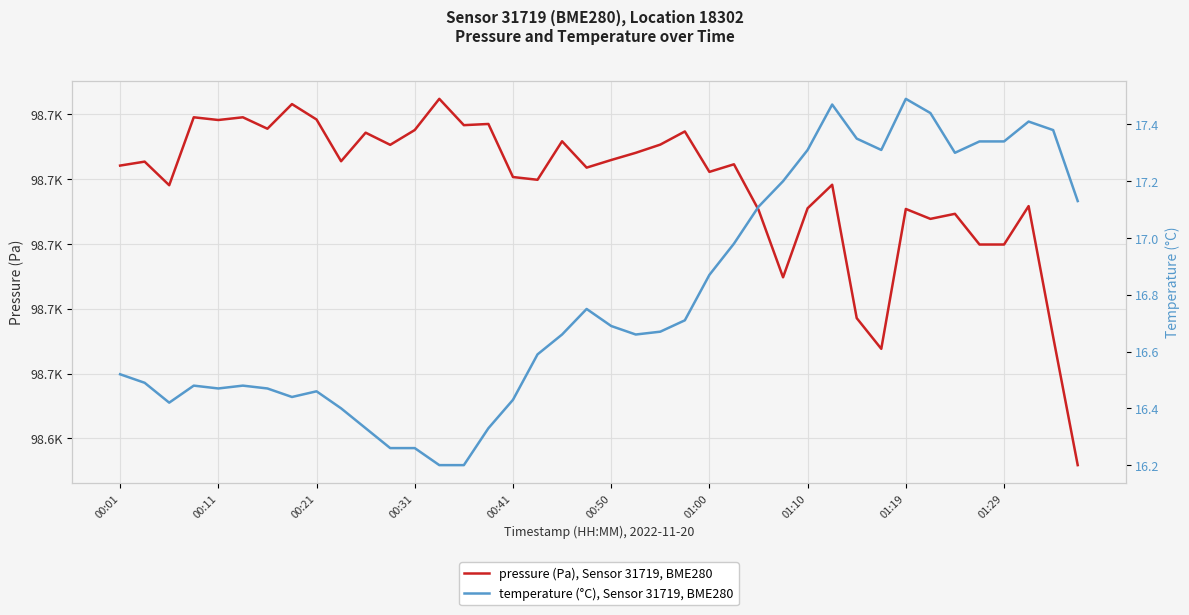

True or false: pressure (Pa), Sensor 31719, BME280 and temperature (°C), Sensor 31719, BME280 intersect in this chart.

False